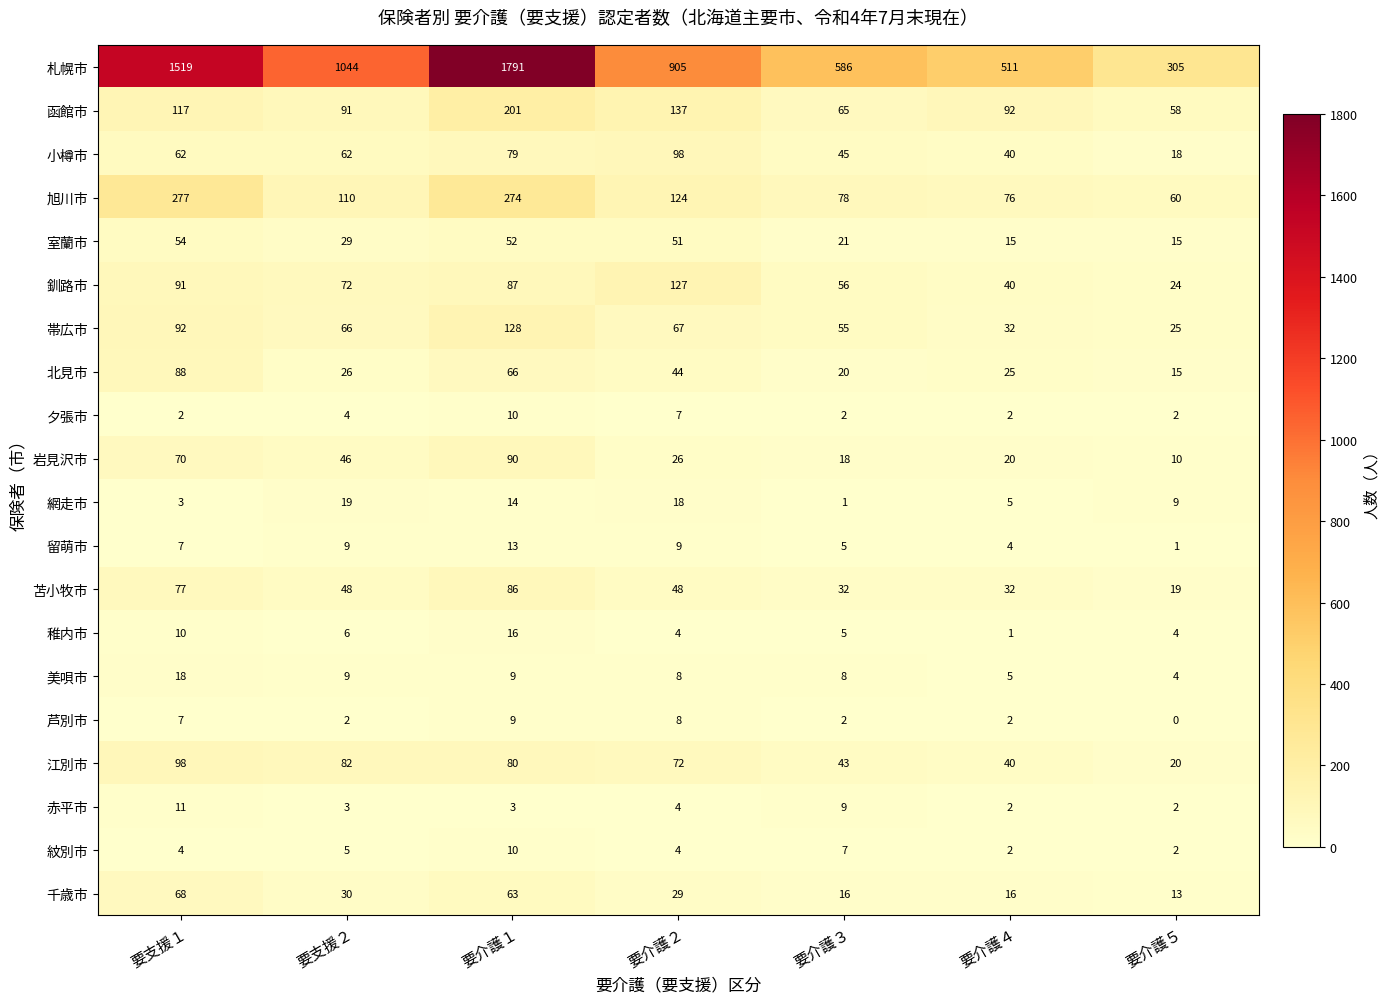

What is the spread (max minus min) of values at 要介護２?

901